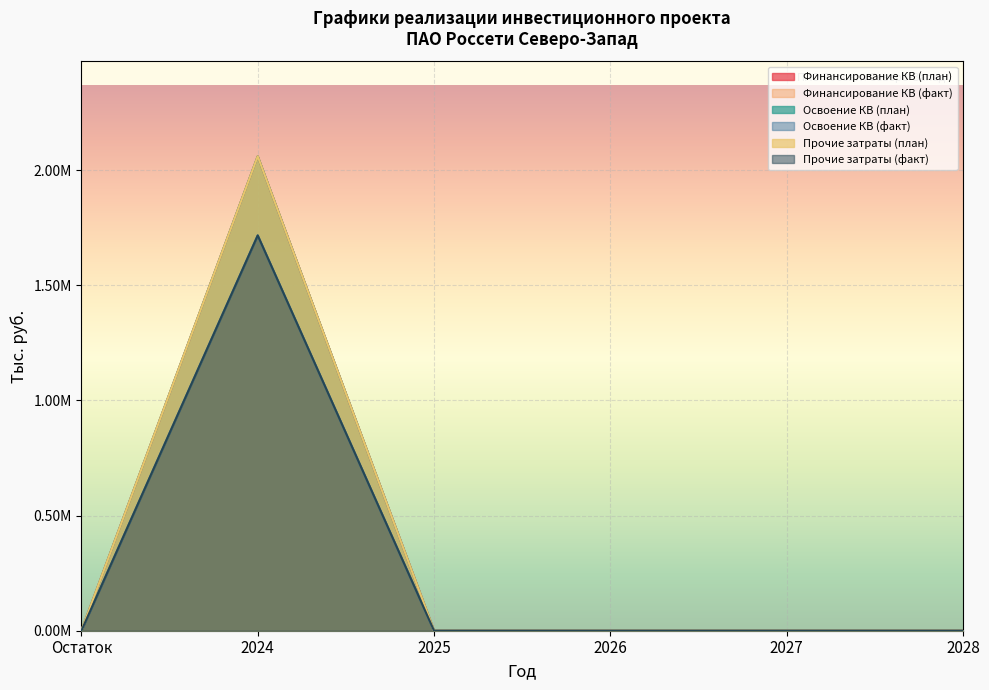

Which category has the highest value in the Прочие затраты (план) series?

2024